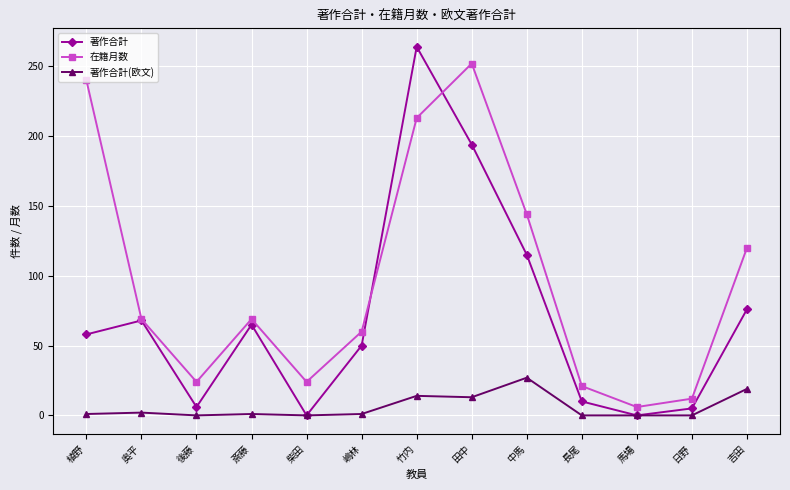

How many data points in 著作合計 are less than 58?

6